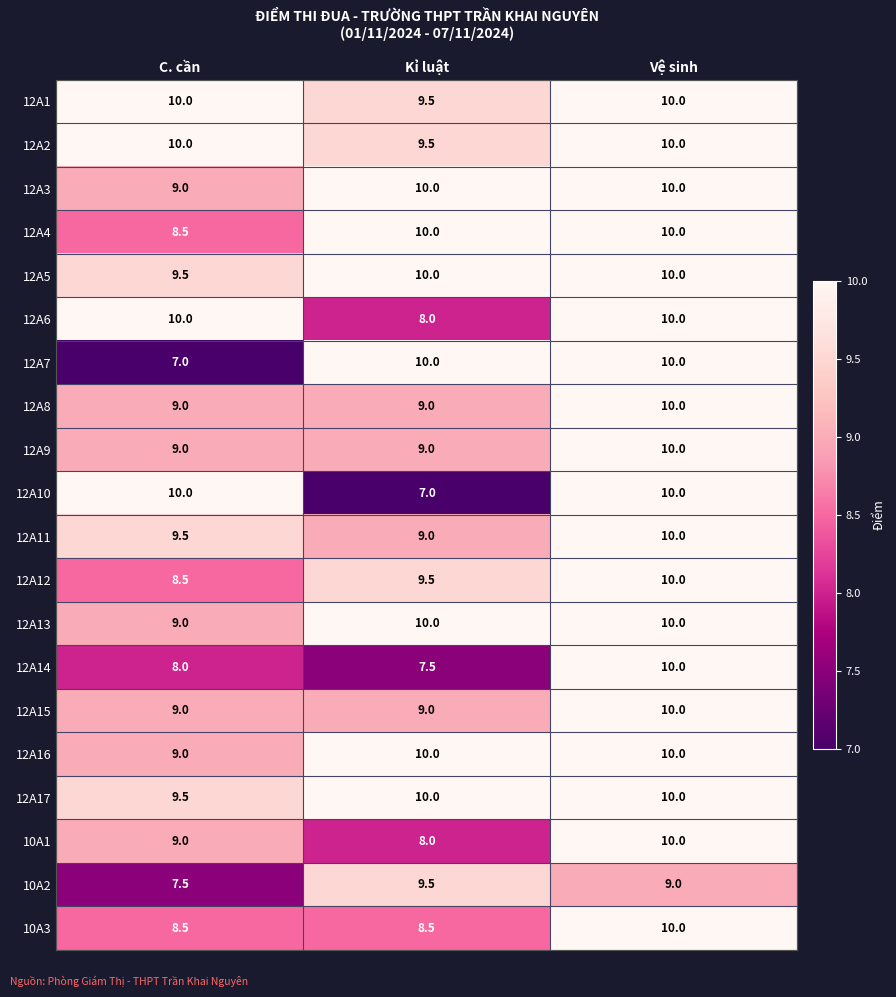

How many 12A2 values are between 9 and 10?

3